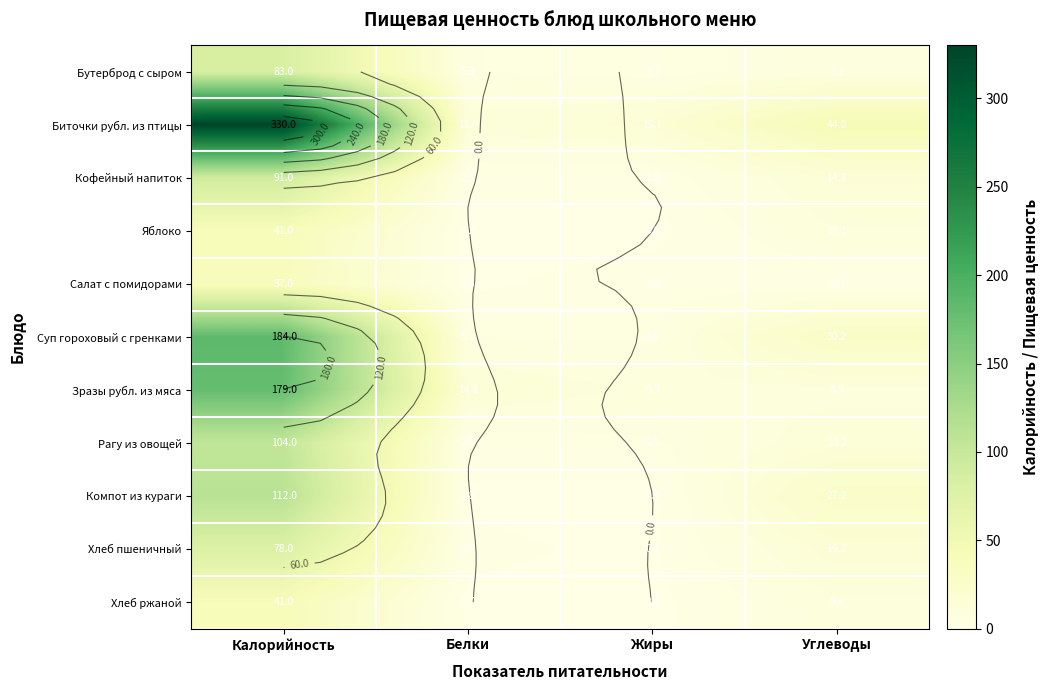

Between Белки and Жиры, which is larger?

Белки